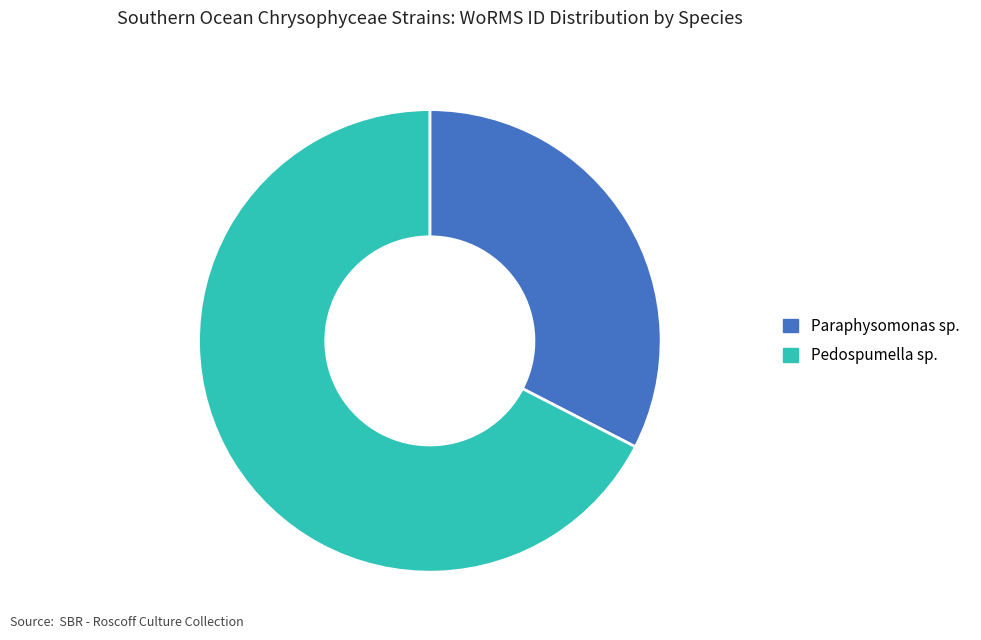

Is the sum of Paraphysomonas sp. and Pedospumella sp. greater than half?

Yes